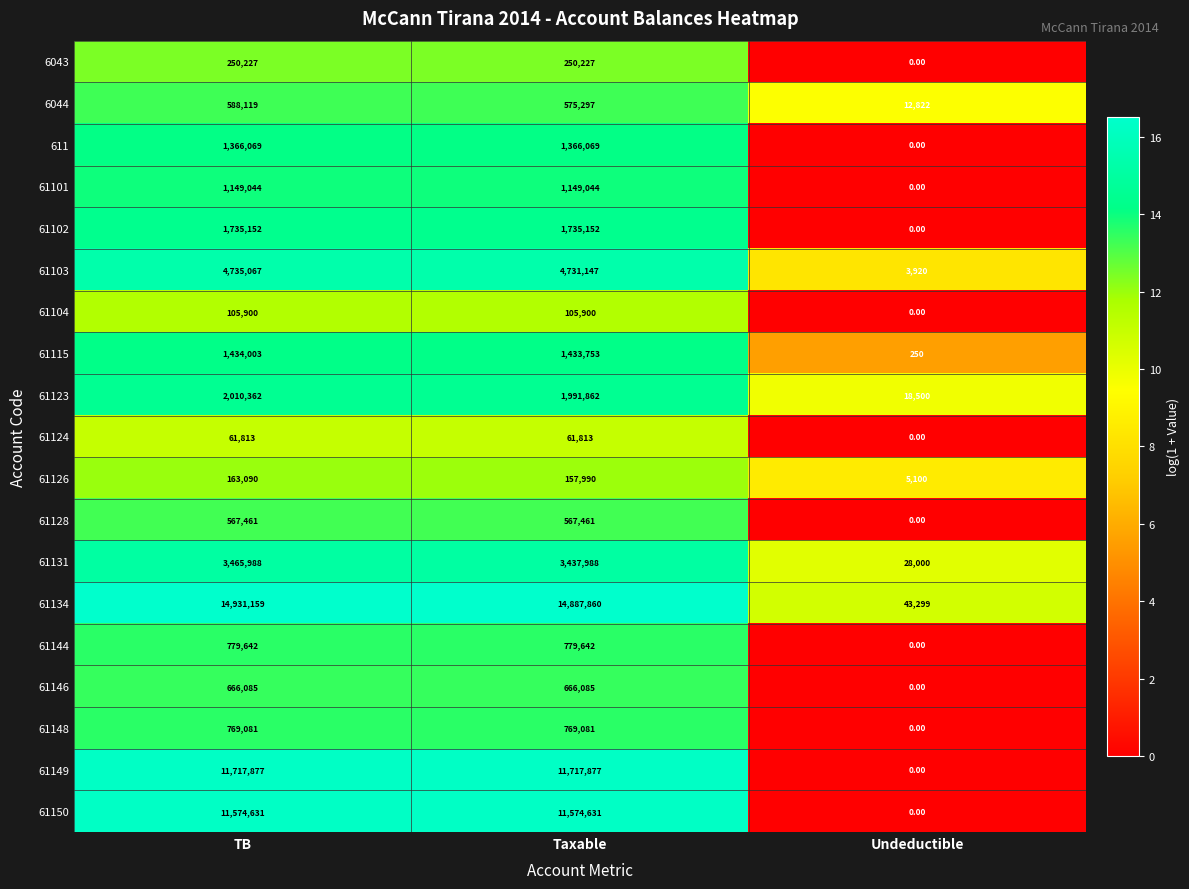

Between TB and Undeductible, which series saw the biggest shift?

61134